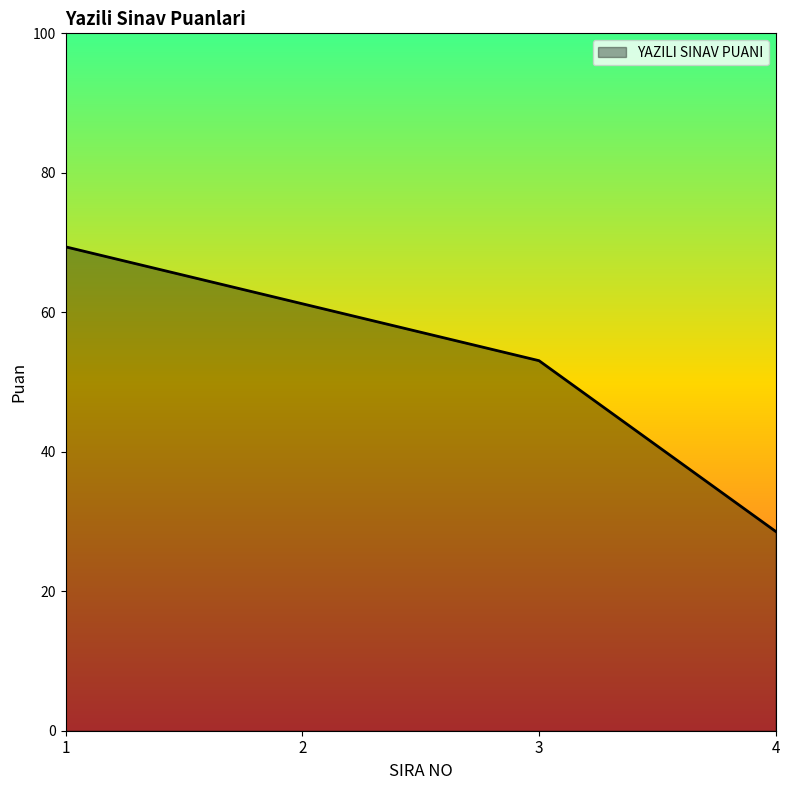

List the labels in order of value, smallest first.

4, 3, 2, 1